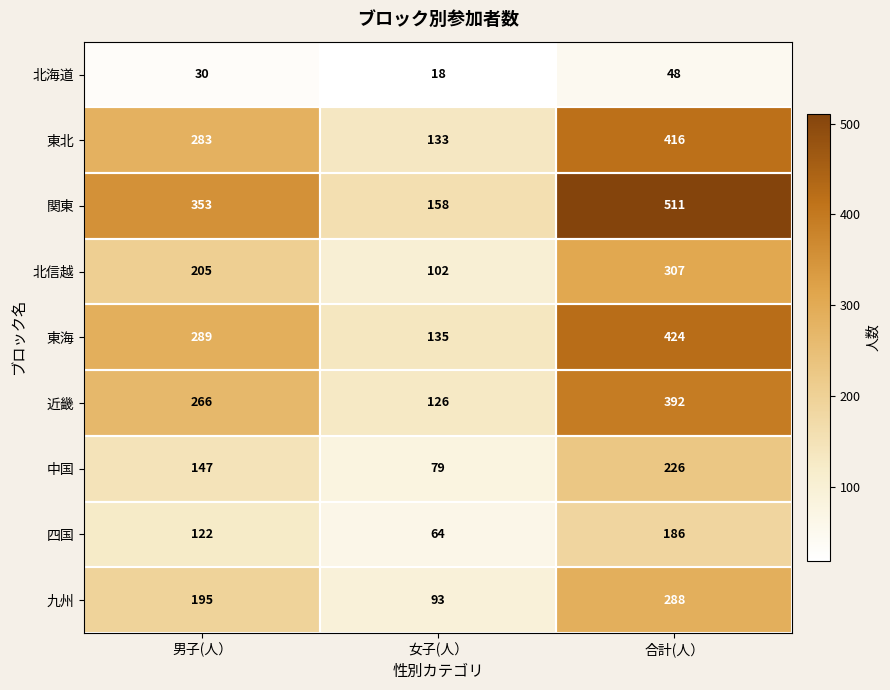

Count the number of data series in this chart.

9